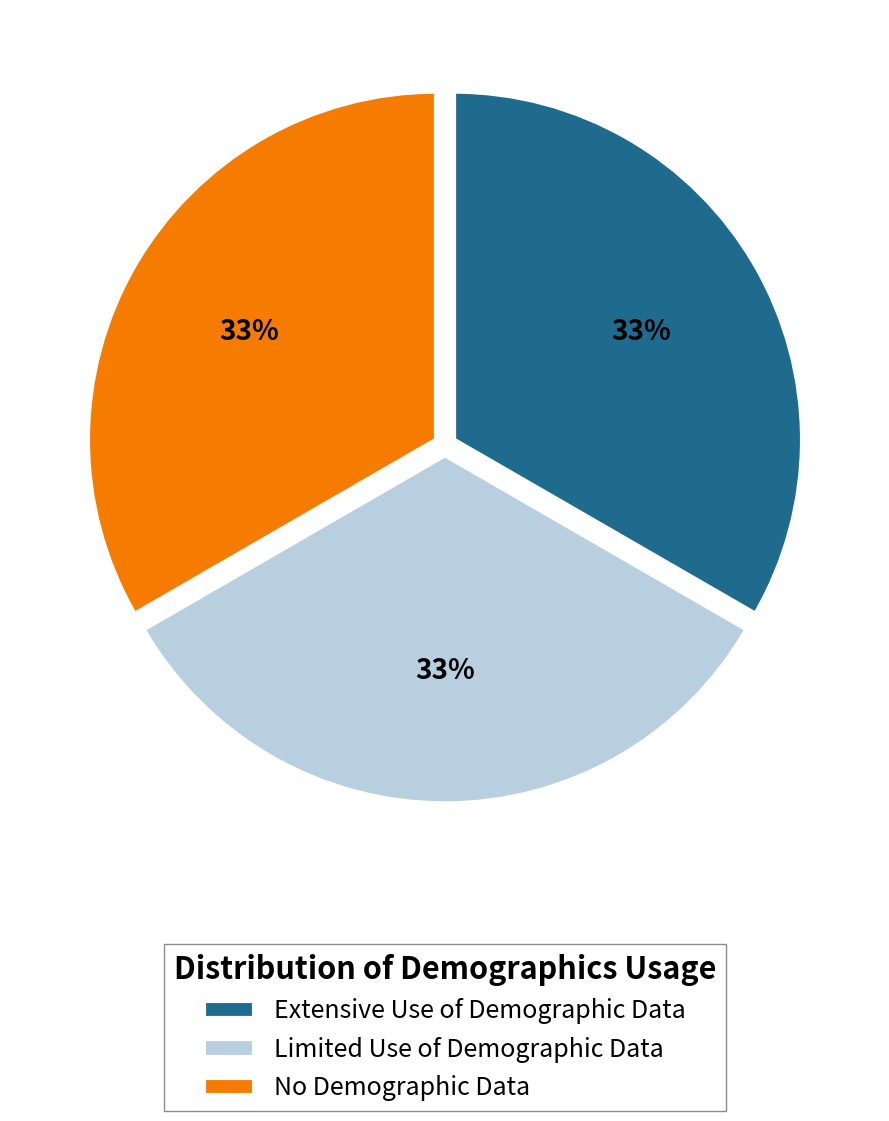

What is the ratio of the value at Extensive Use of Demographic Data to the value at No Demographic Data?

1.0